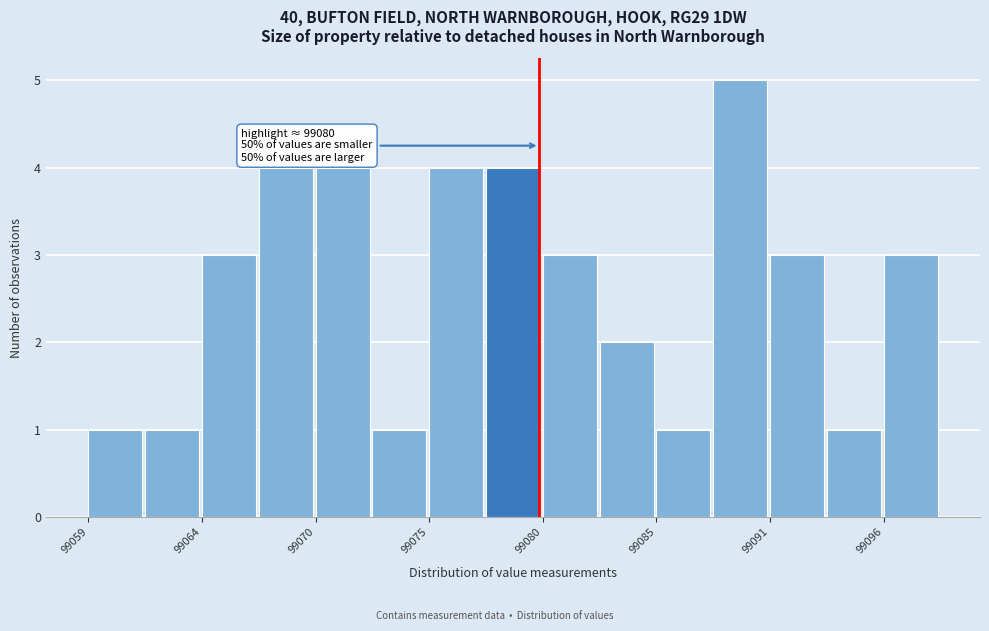

Around what value on the x-axis is the tallest bar? Give the approximate position of its centre, as read against the axis.

99089